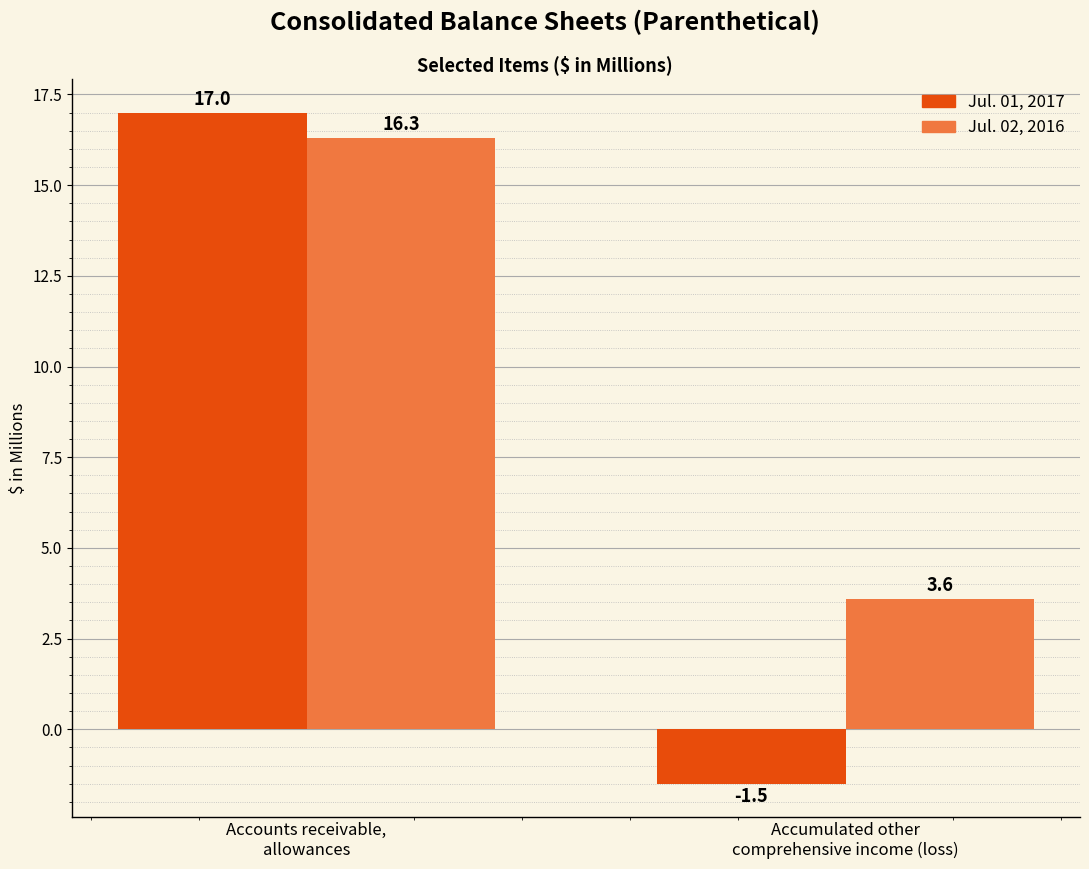

List the series in order of their peak value, highest first.

Jul. 01, 2017, Jul. 02, 2016